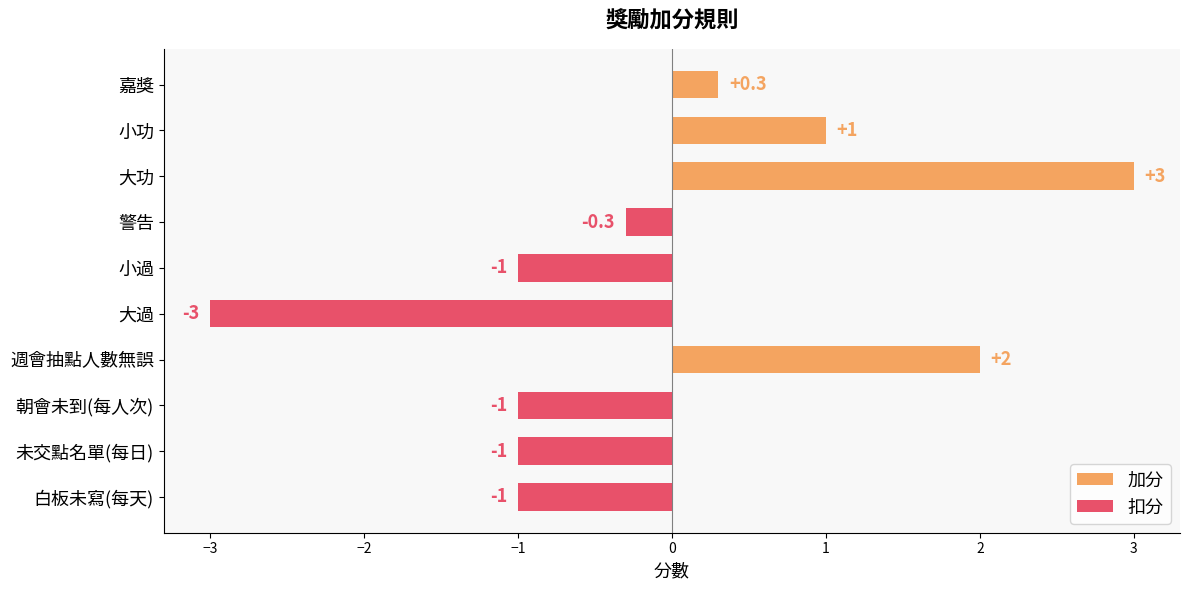

Is it true that 加分 equals 2.0 at 白板未寫(每天)?

False